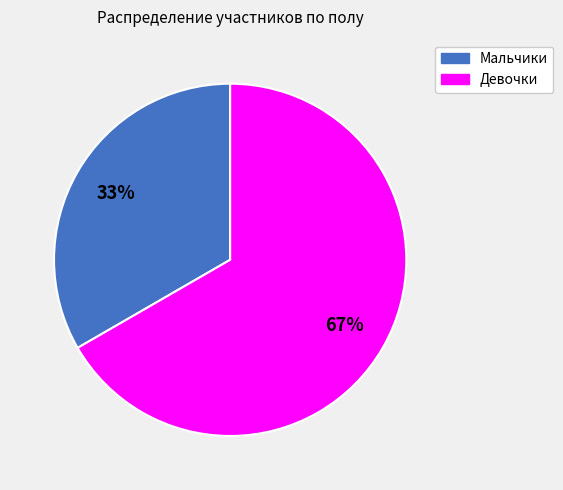

Is there any slice that represents more than half of the pie?

Yes